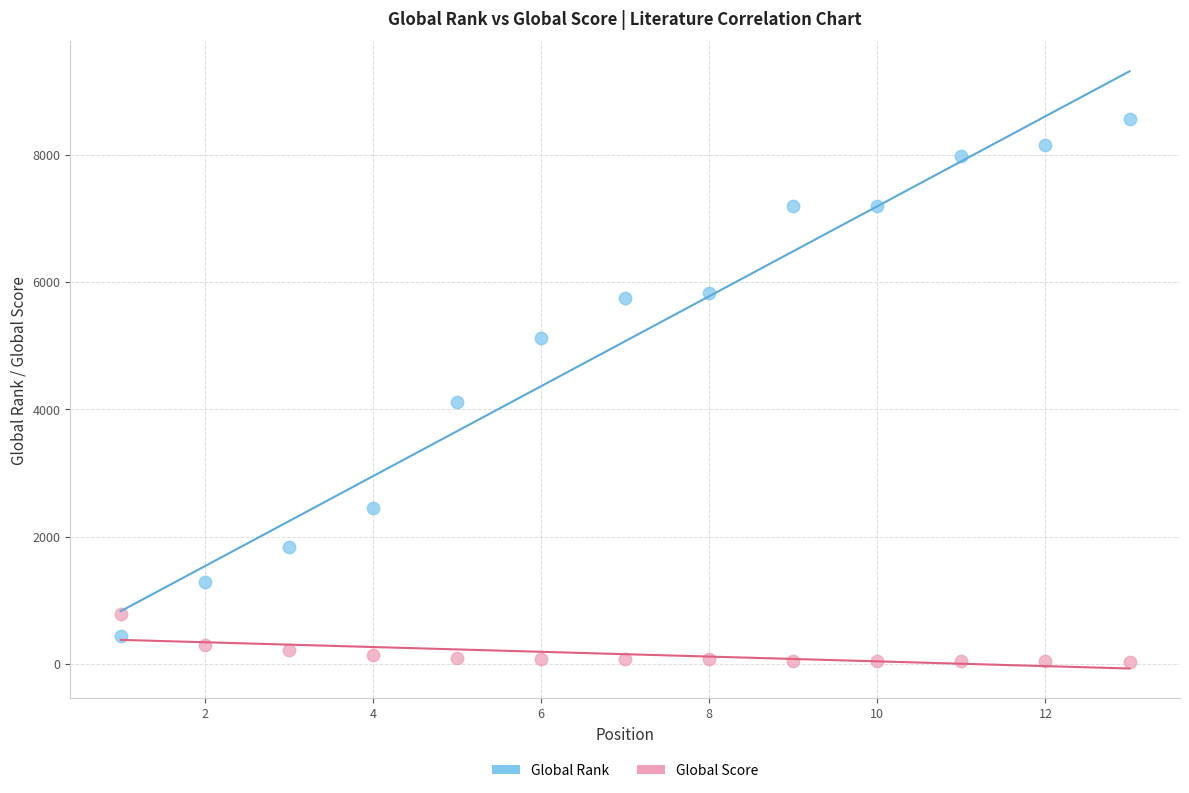

Across all data points, what is the range of Y values (max minus min)?

8529